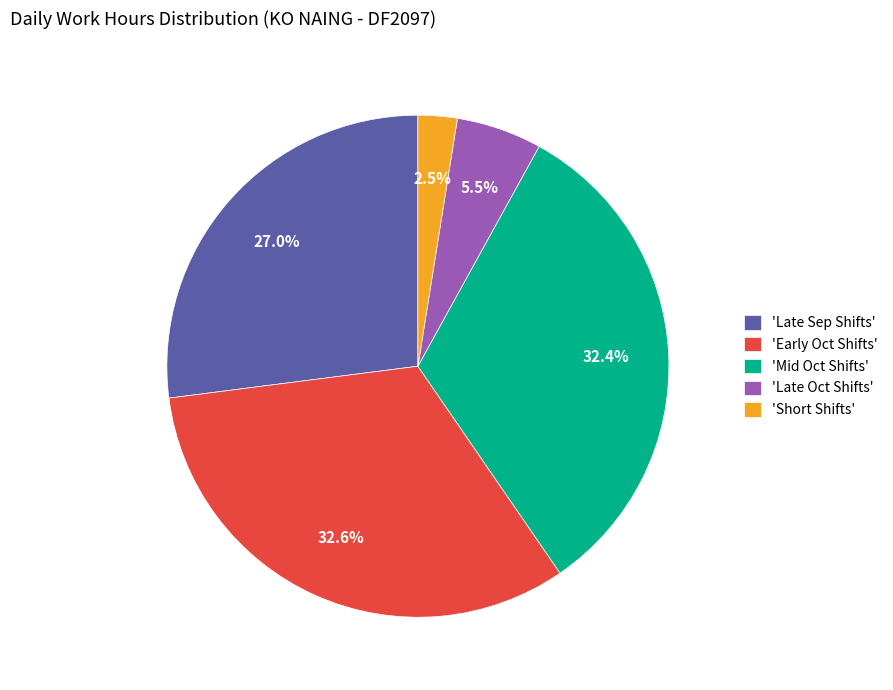

Does 'Mid Oct Shifts' account for over 50% of the chart?

No